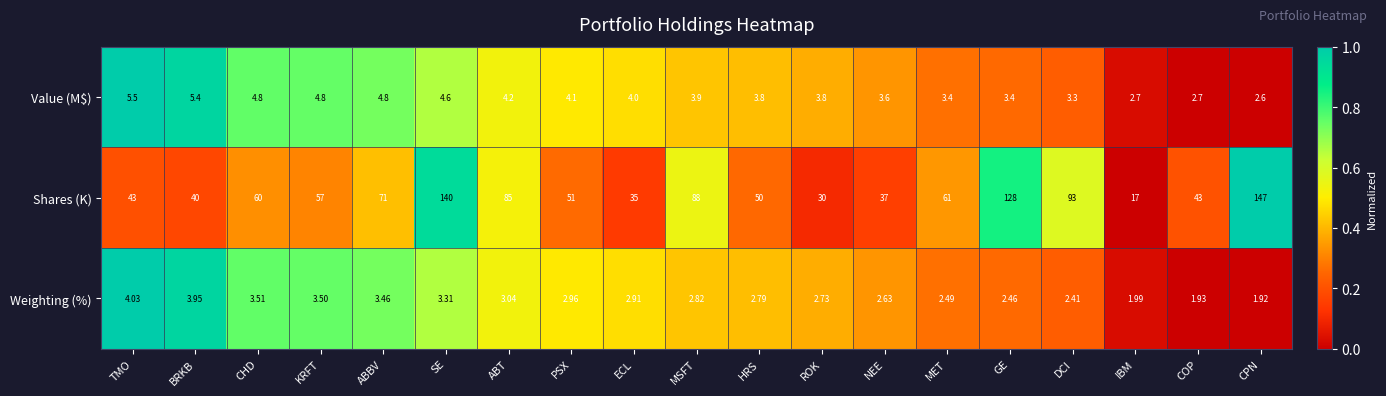

At which label does Value (M$) first exceed 3?

TMO